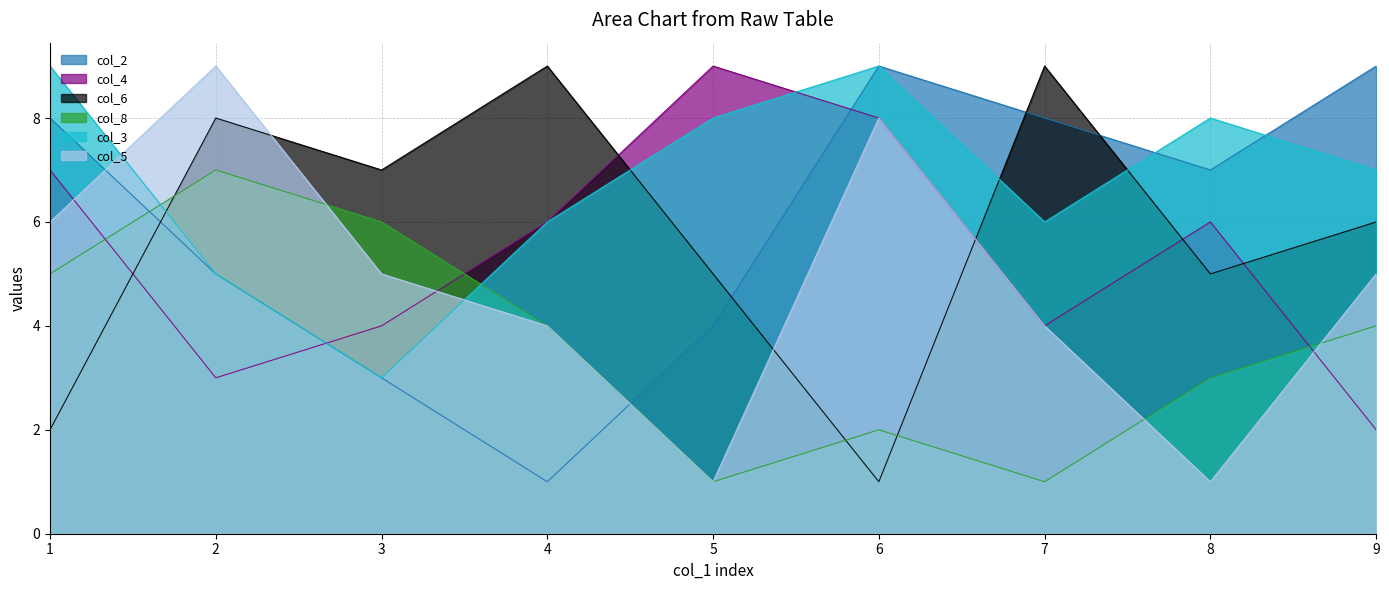

How many lines are shown in the chart?

6